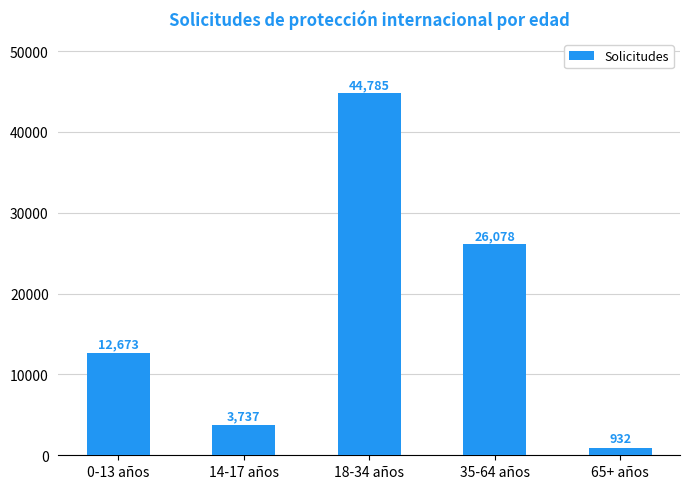

Reading left to right, list all the values displayed in this chart.

12673	3737	44785	26078	932